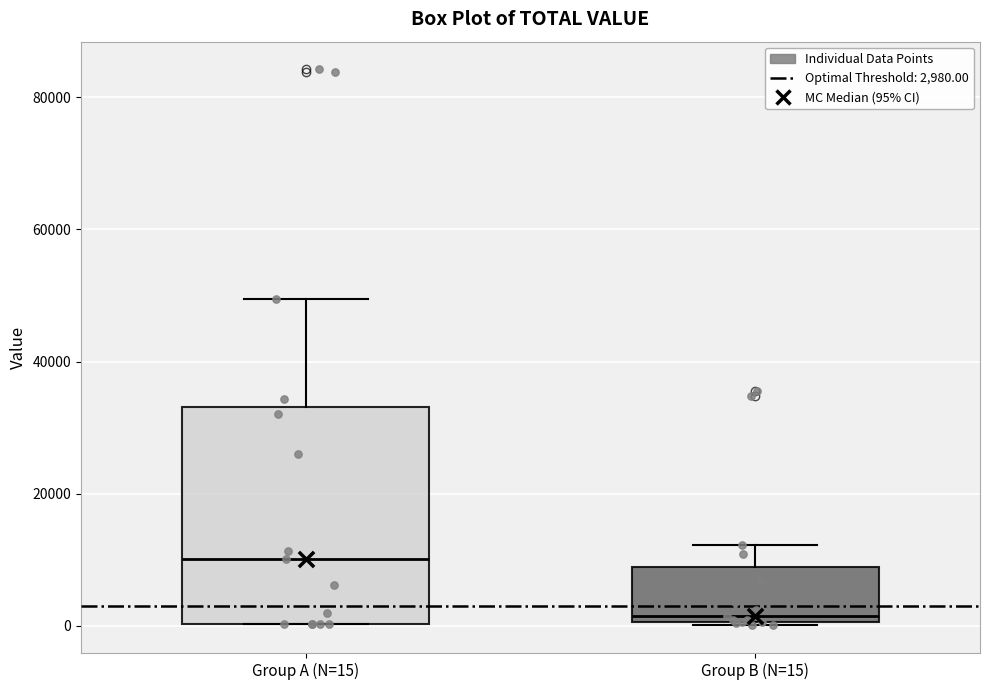

Reading left to right, transcribe this box plot: for each box, give where its median line is, the range the box spans, and where its two whiskers end, as read against the y-axis. The values are not printed on the chart, so give them approximately, as read against the axis.

Group A (N=15): median 10000, box 0 to 34000, whiskers 0 to 50000
Group B (N=15): median 2000, box 0 to 8000, whiskers 0 to 12000